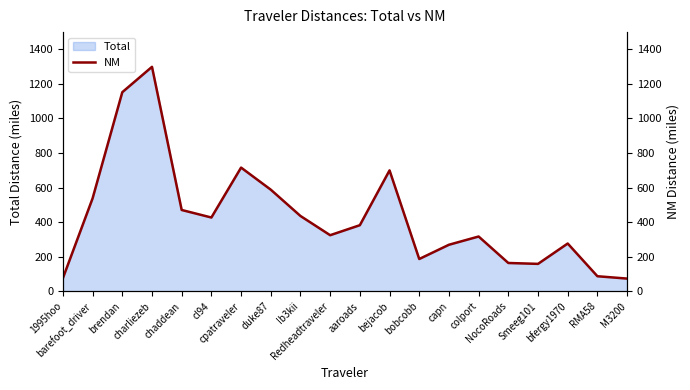

True or false: the data shows 450.4 at Redheadtraveler.

False